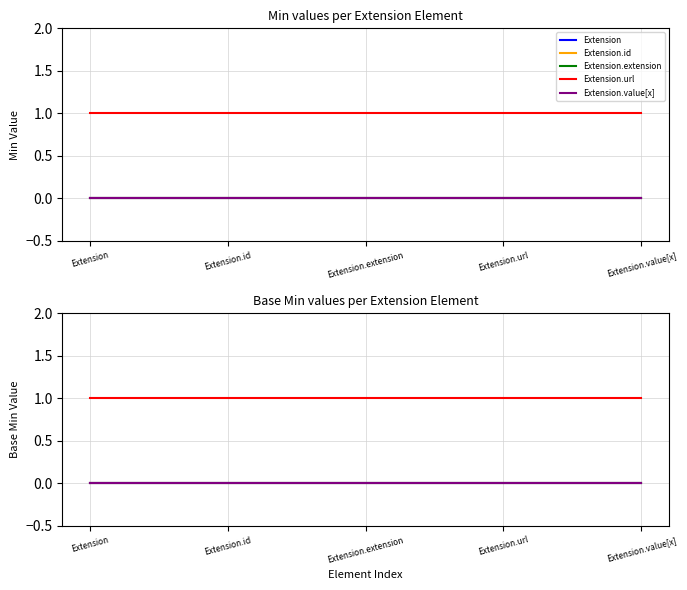

At which category does the chart reach its peak across all series?

Extension